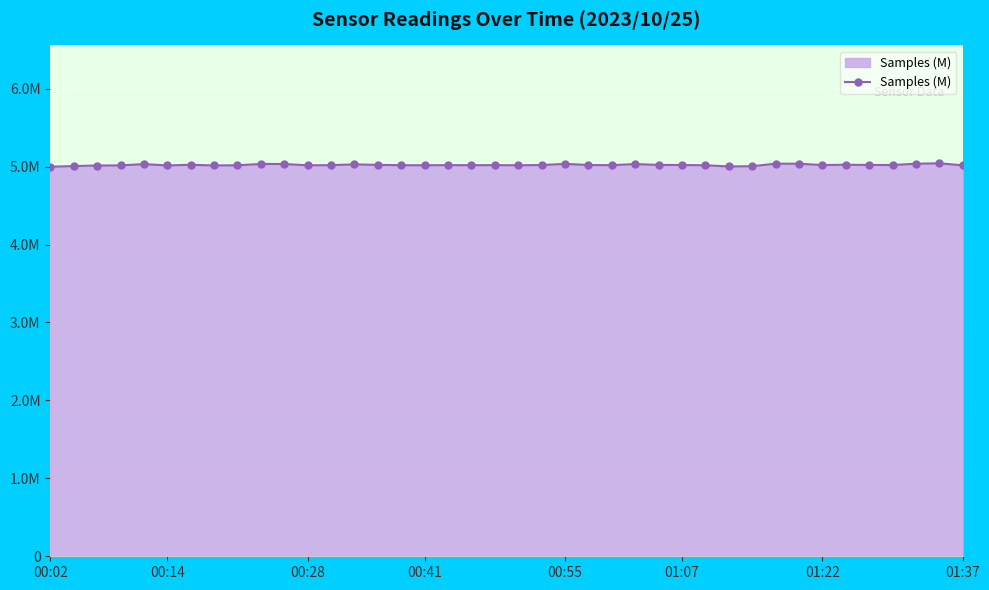

Rank the categories by value from lowest to highest.

00:02, 29, 30, 00:14, 00:28, 01:37, 01:07, 00:41, 11, 39, 20, 28, 8, 16, 15, 18, 24, 19, 17, 12, 33, 21, 27, 36, 23, 35, 26, 14, 01:22, 34, 13, 00:55, 25, 10, 9, 22, 37, 32, 31, 38